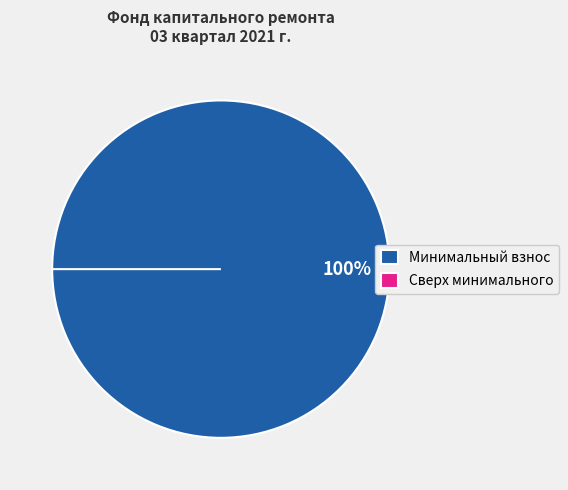

Is it true that за счет минимального взноса is 99% of the pie?

False